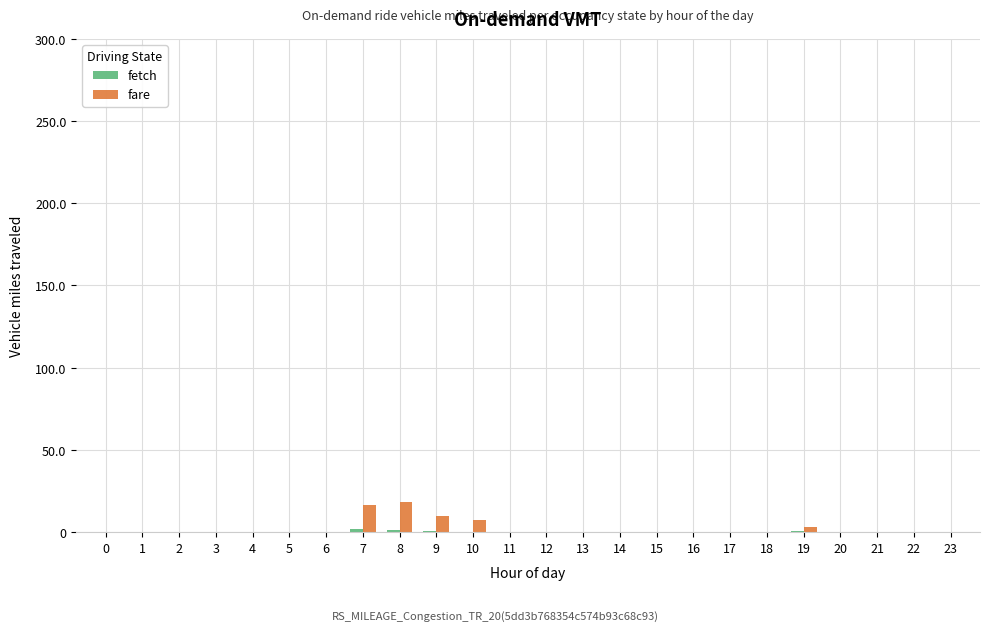

Are the bars grouped side by side (vs. stacked)?

Yes